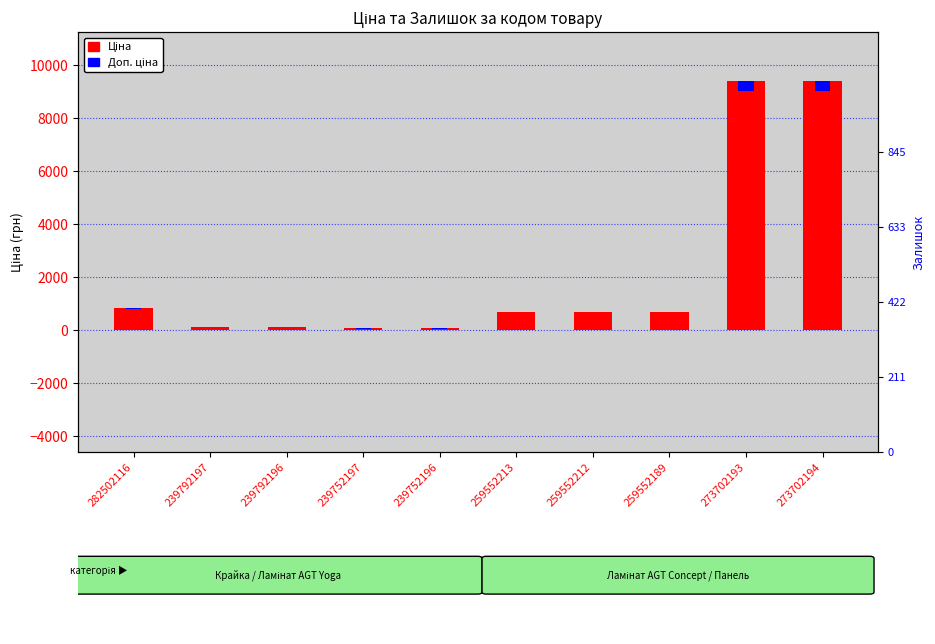

At which label does Доп. ціна (відносна) reach its peak?

273702193